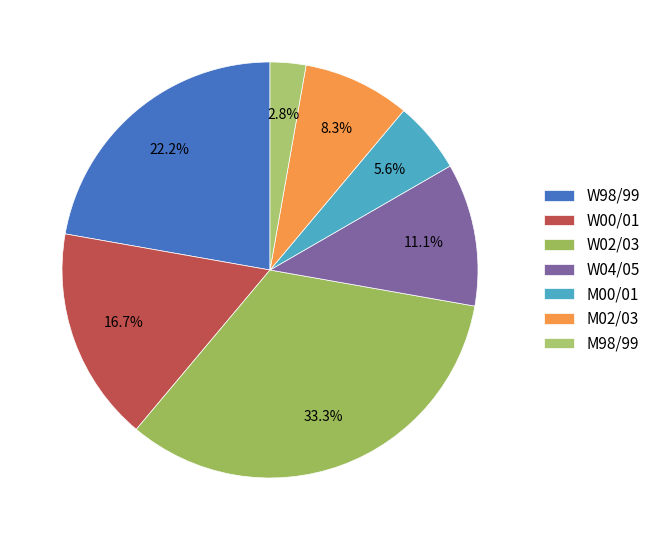

The M02/03 slice represents 8% of the pie. True or false?

True